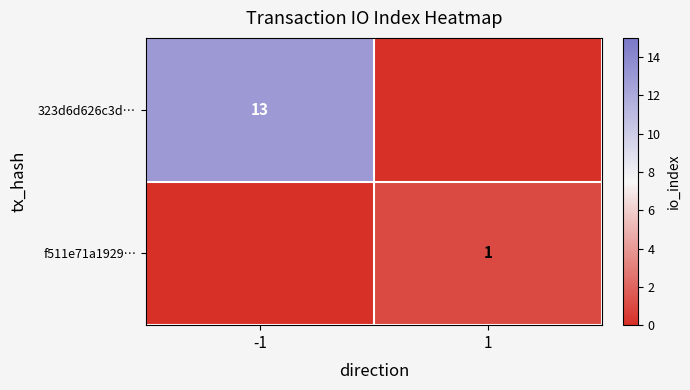

At how many categories does at least one series exceed 2?

1